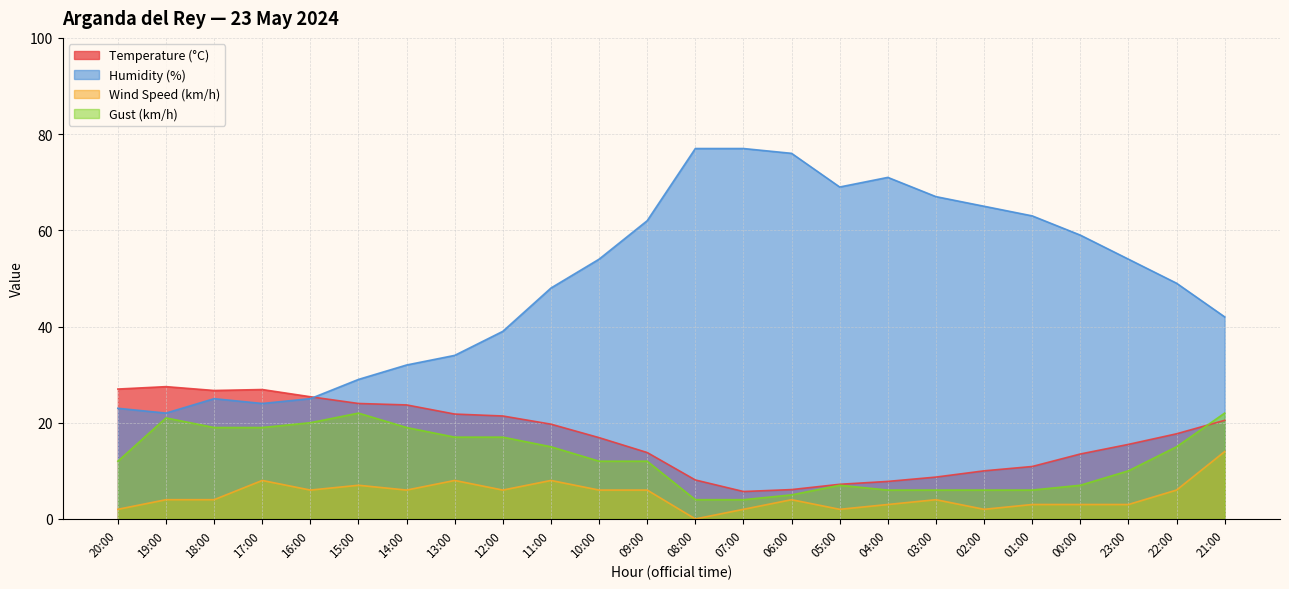

What is the difference between the highest and lowest values at 00:00?

56.0